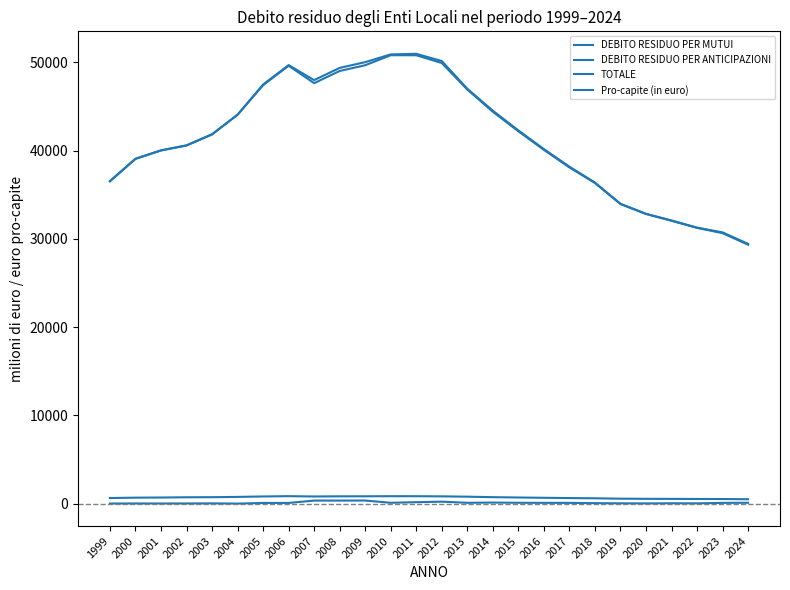

How many lines are shown in the chart?

4